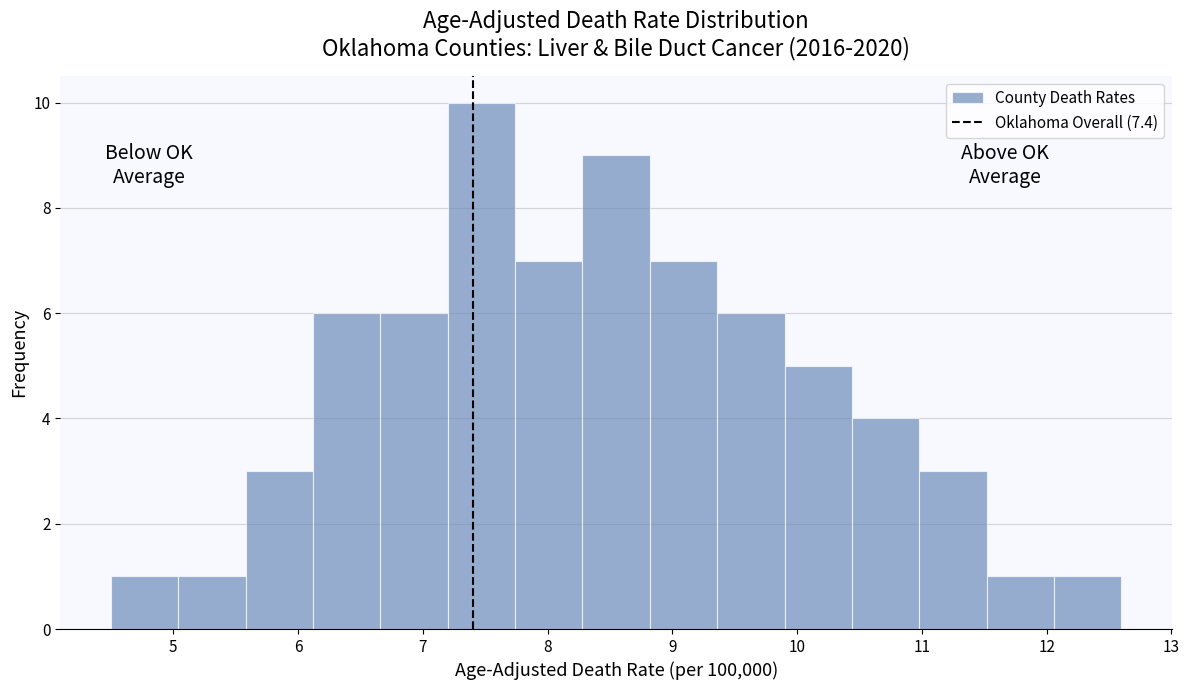

How tall is the bar that spans 12.06 to 12.60 on the x-axis? Neither the bar edges nor the heights are printed on the chart, so give them approximately, as read against the axes.

1